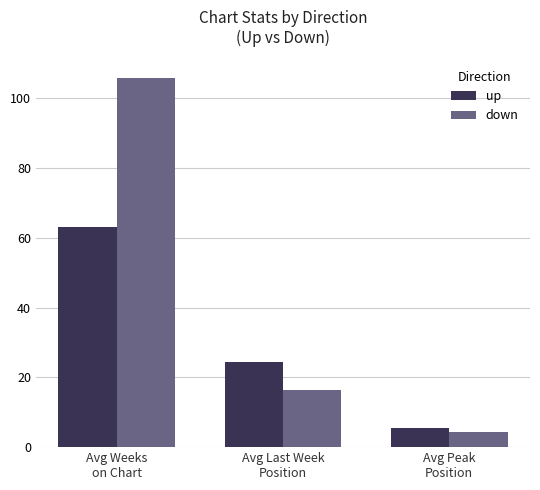

Read the up value at Avg Weeks
on Chart.

63.2